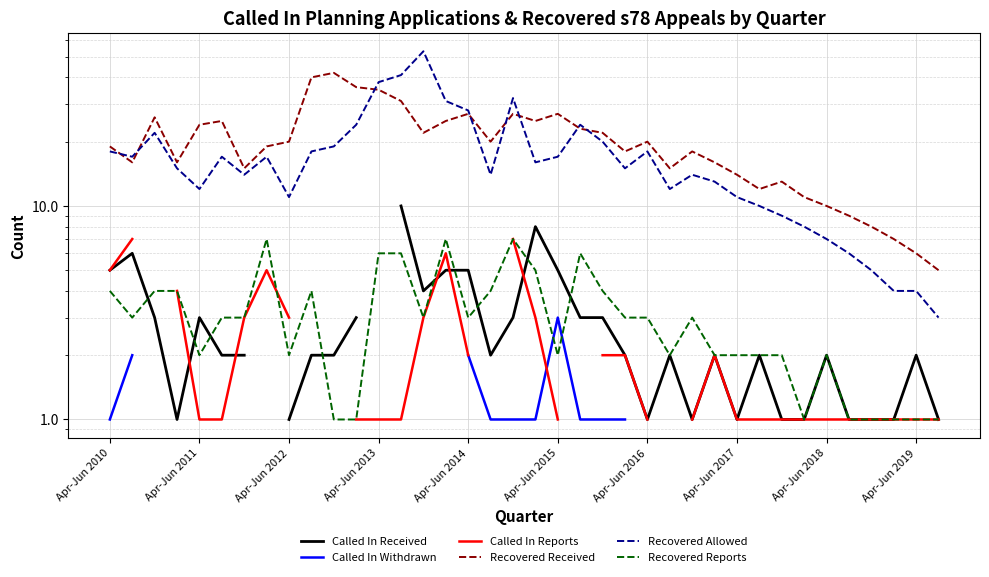

What is the spread (max minus min) of values at Apr-Jun 2019?

5.0